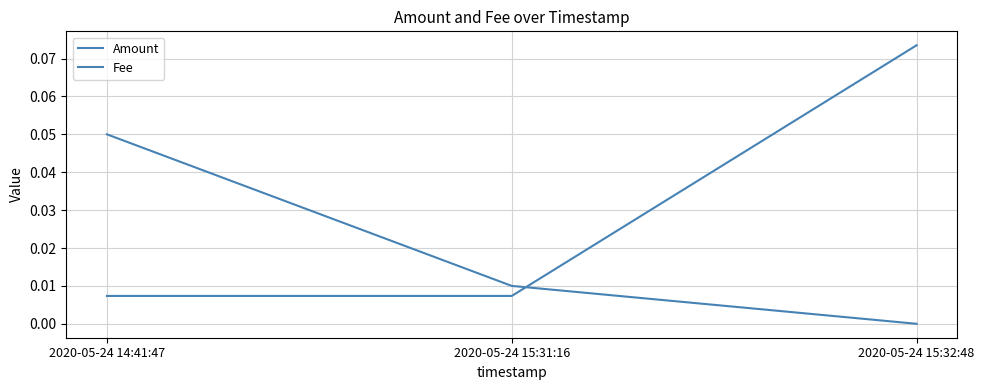

Reading right to left, transcribe all the data shown in this chart.

Amount: 2020-05-24 15:32:48=0.0	2020-05-24 15:31:16=0.0	2020-05-24 14:41:47=0.1
Fee: 2020-05-24 15:32:48=0.1	2020-05-24 15:31:16=0.0	2020-05-24 14:41:47=0.0